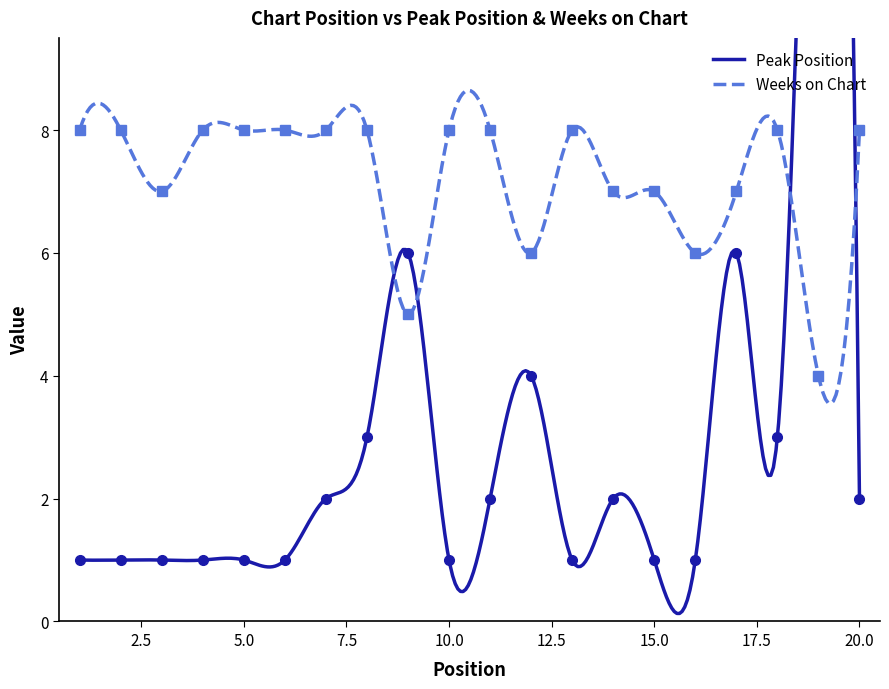

What are all the series names shown in the legend?

Peak Position, Weeks on Chart